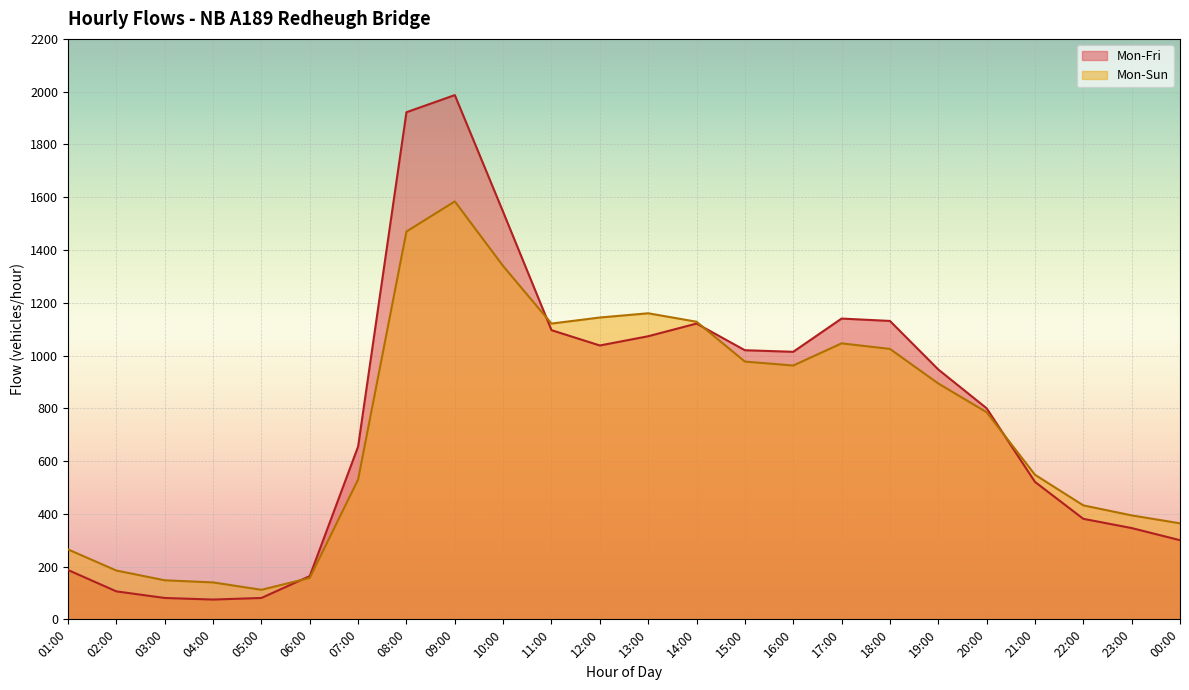

What is the minimum value shown in the chart?

75